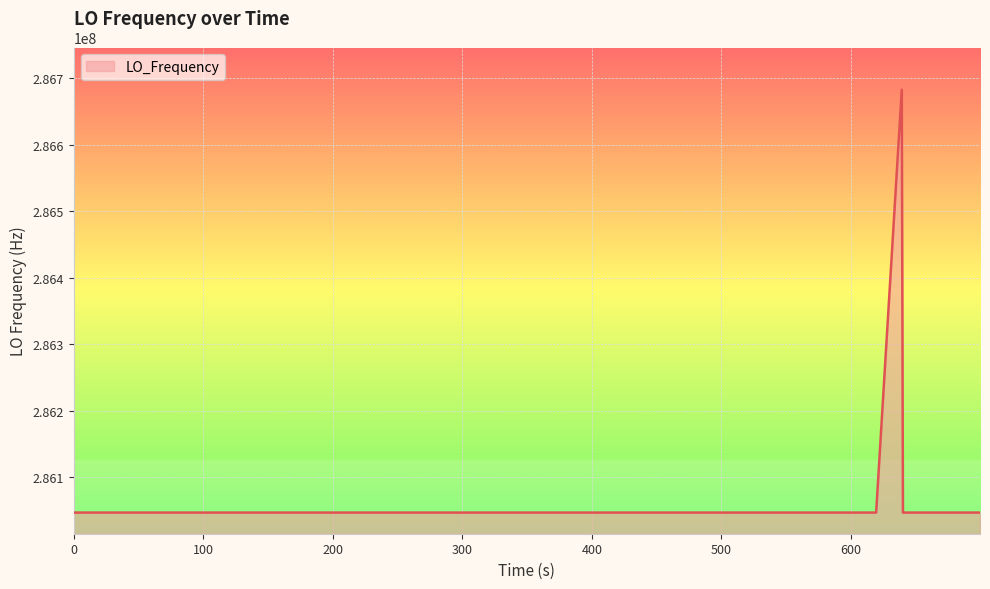

What is the minimum value shown in the chart?

286046995.3